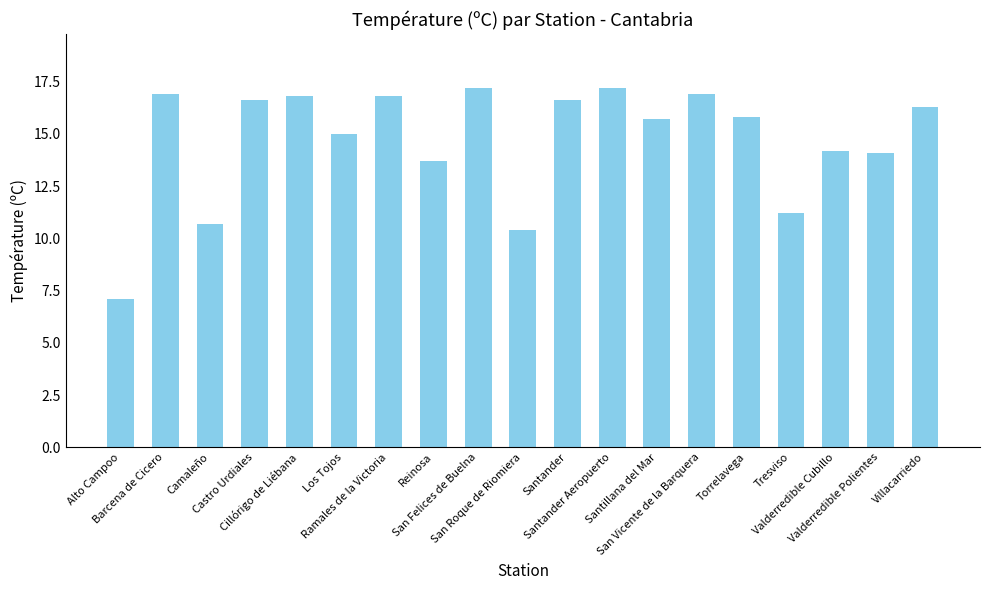

At which label is the value closest to 12?

Tresviso